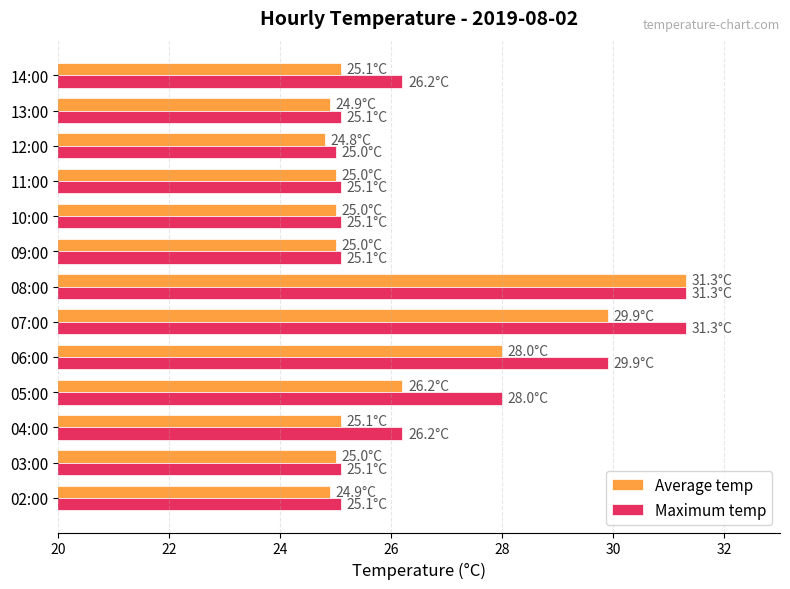

Rank the series by their average value, from lowest to highest.

Average temp, Maximum temp